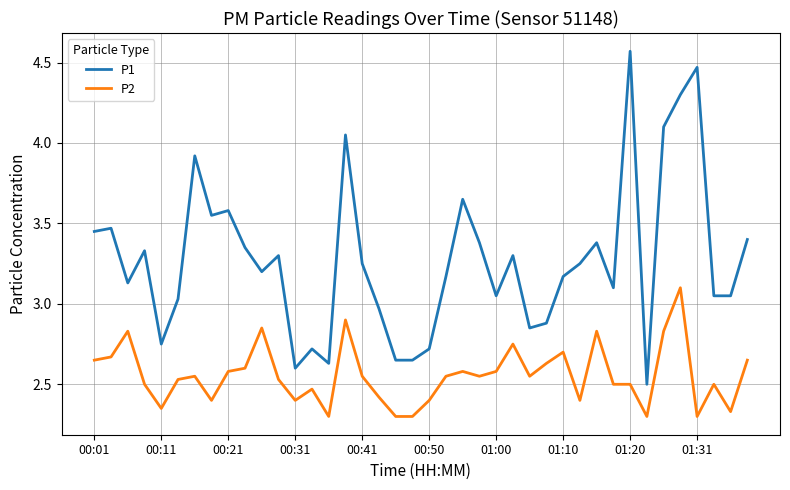

True or false: P1 and P2 cross at least once.

False